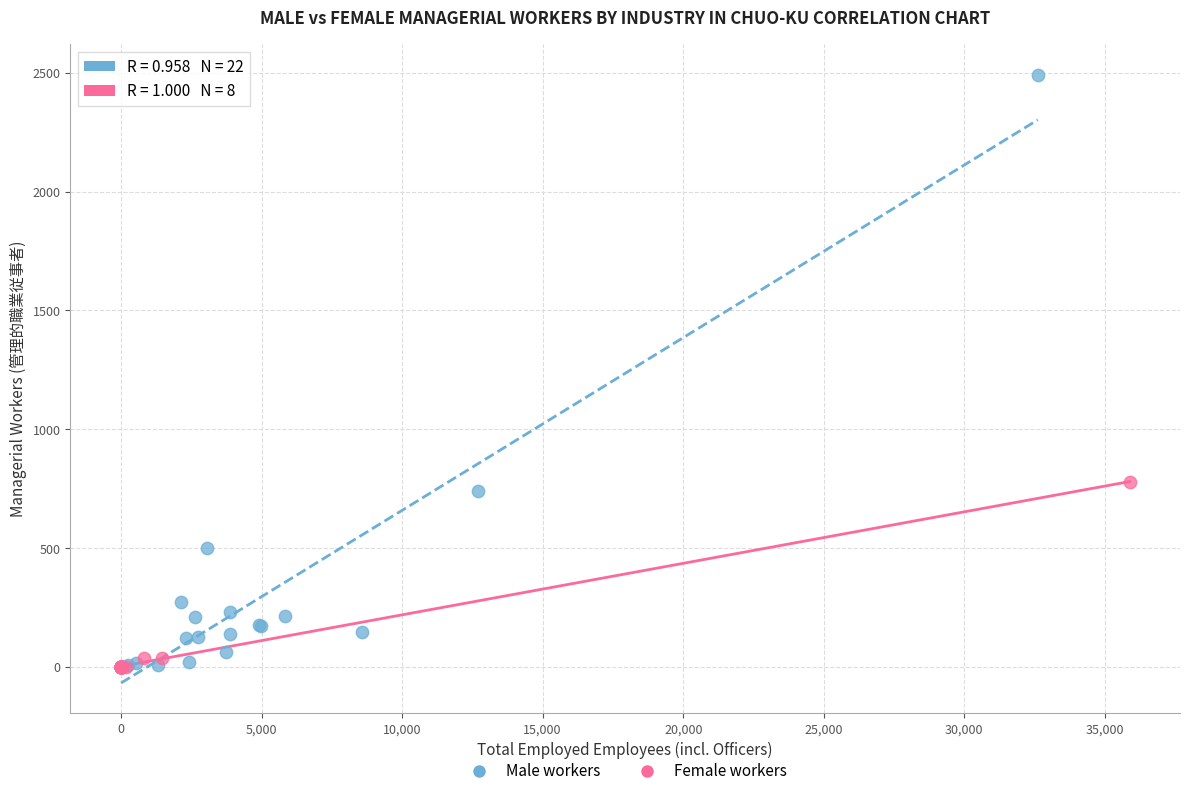

Which series reaches the maximum Y coordinate?

Male workers